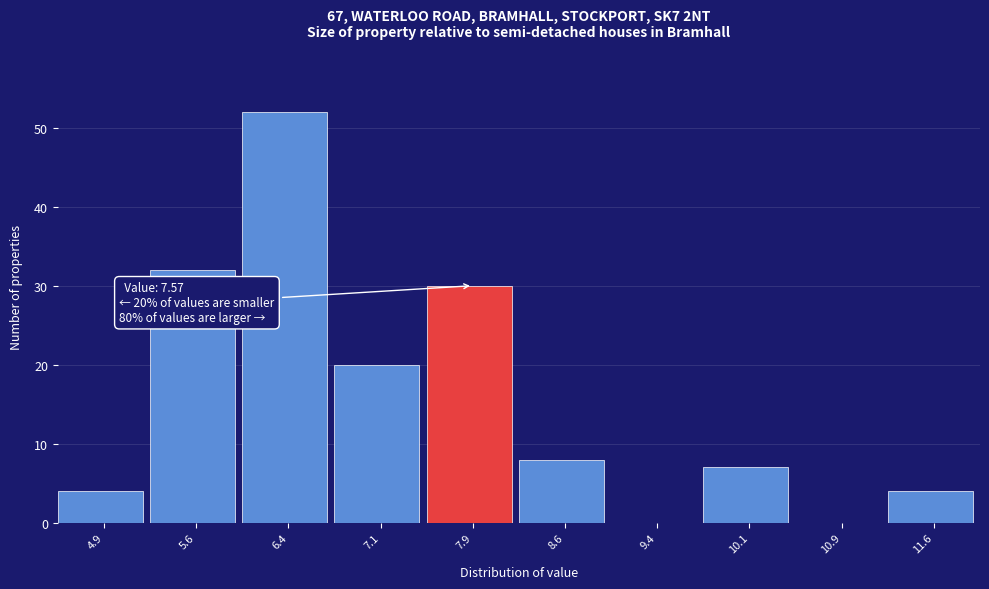

Which range on the x-axis has the tallest bar?

6.00 to 6.75